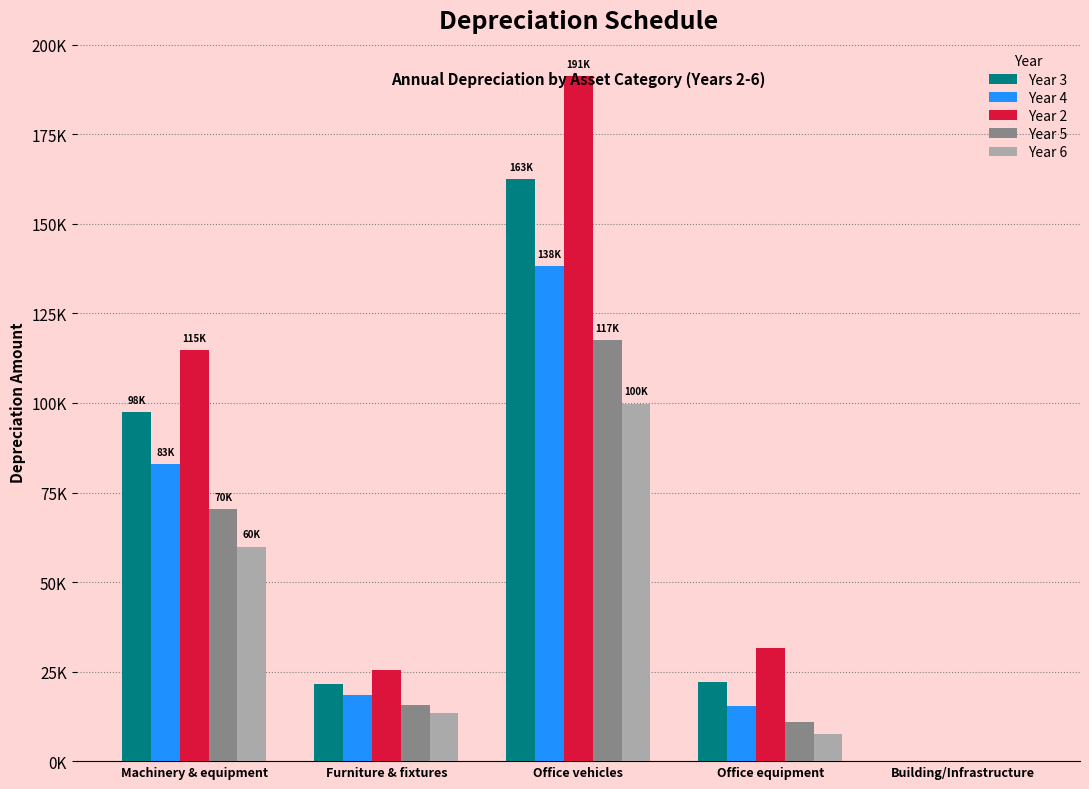

What is the highest value of the Year 2 series?

191250.0